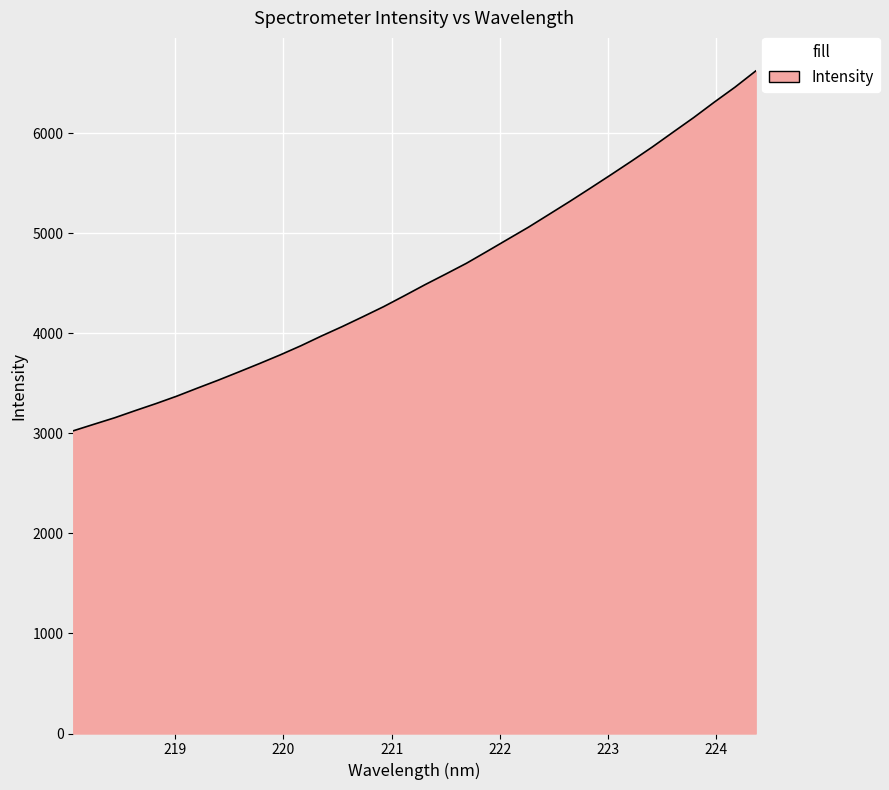

How many series are shown in this chart?

1